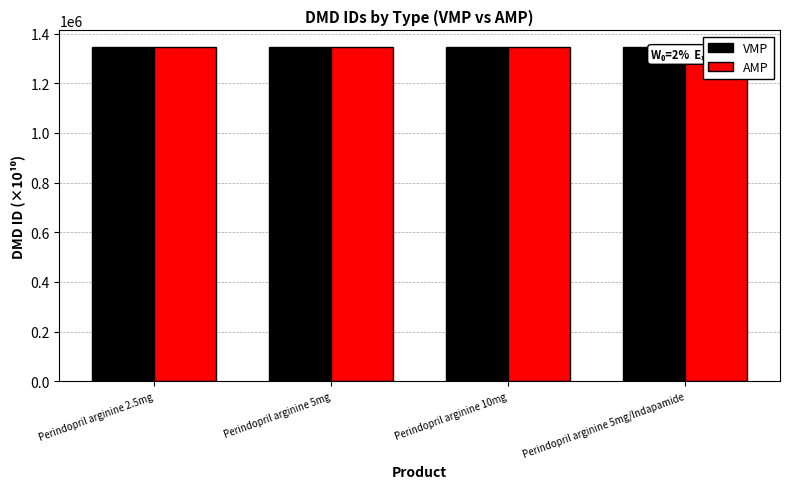

Reading left to right, what are all the values shown in this chart?

VMP: 1345421.1	1345441.1	1345411.1	1345431.1
AMP: 1344521.1	1344491.1	1344461.1	1344431.1